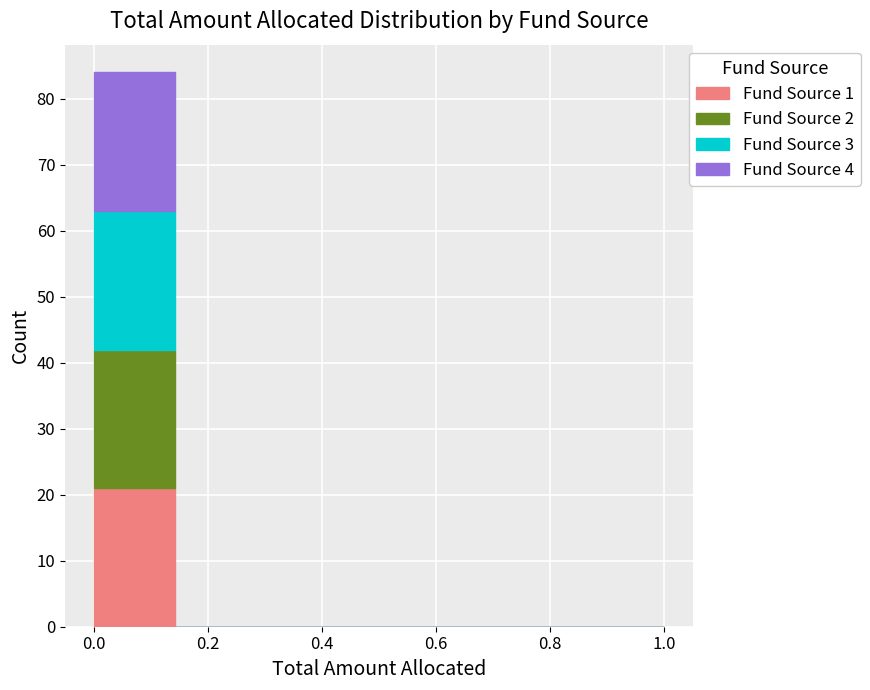

What is the total height of the stacked bar covering 0.00 to 0.14 on the x-axis? Neither the bar edges nor the heights are printed on the chart, so give them approximately, as read against the axes.

84